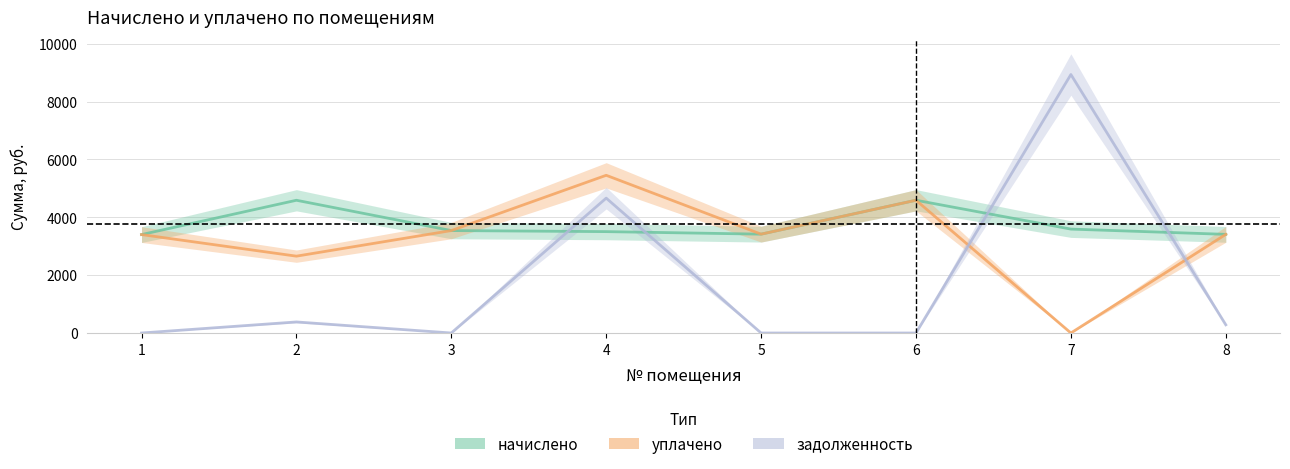

Reading right to left, extract all data points from this chart.

начислено: 3409.0	3591.0	4588.2	3416.2	3503.6	3540.0	4587.5	3401.6
уплачено: 3409.0	0.0	4588.2	3416.2	5450.0	3540.0	2655.6	3401.6
задолженность: 284.1	8932.7	0.0	0.0	4661.2	0.0	382.3	0.0